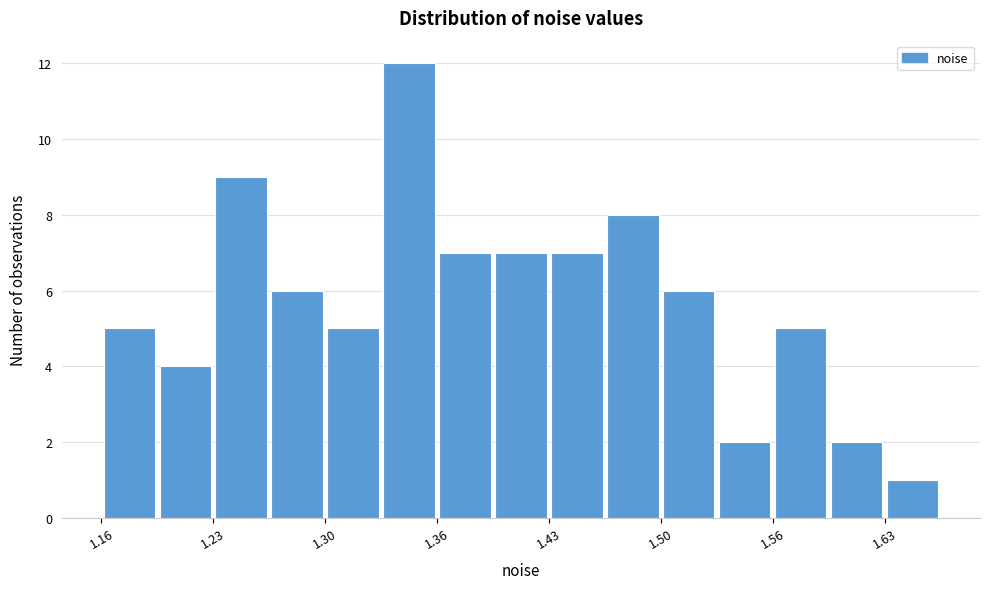

Read against the x-axis, roughly where is the centre of the tallest bar?

1.35